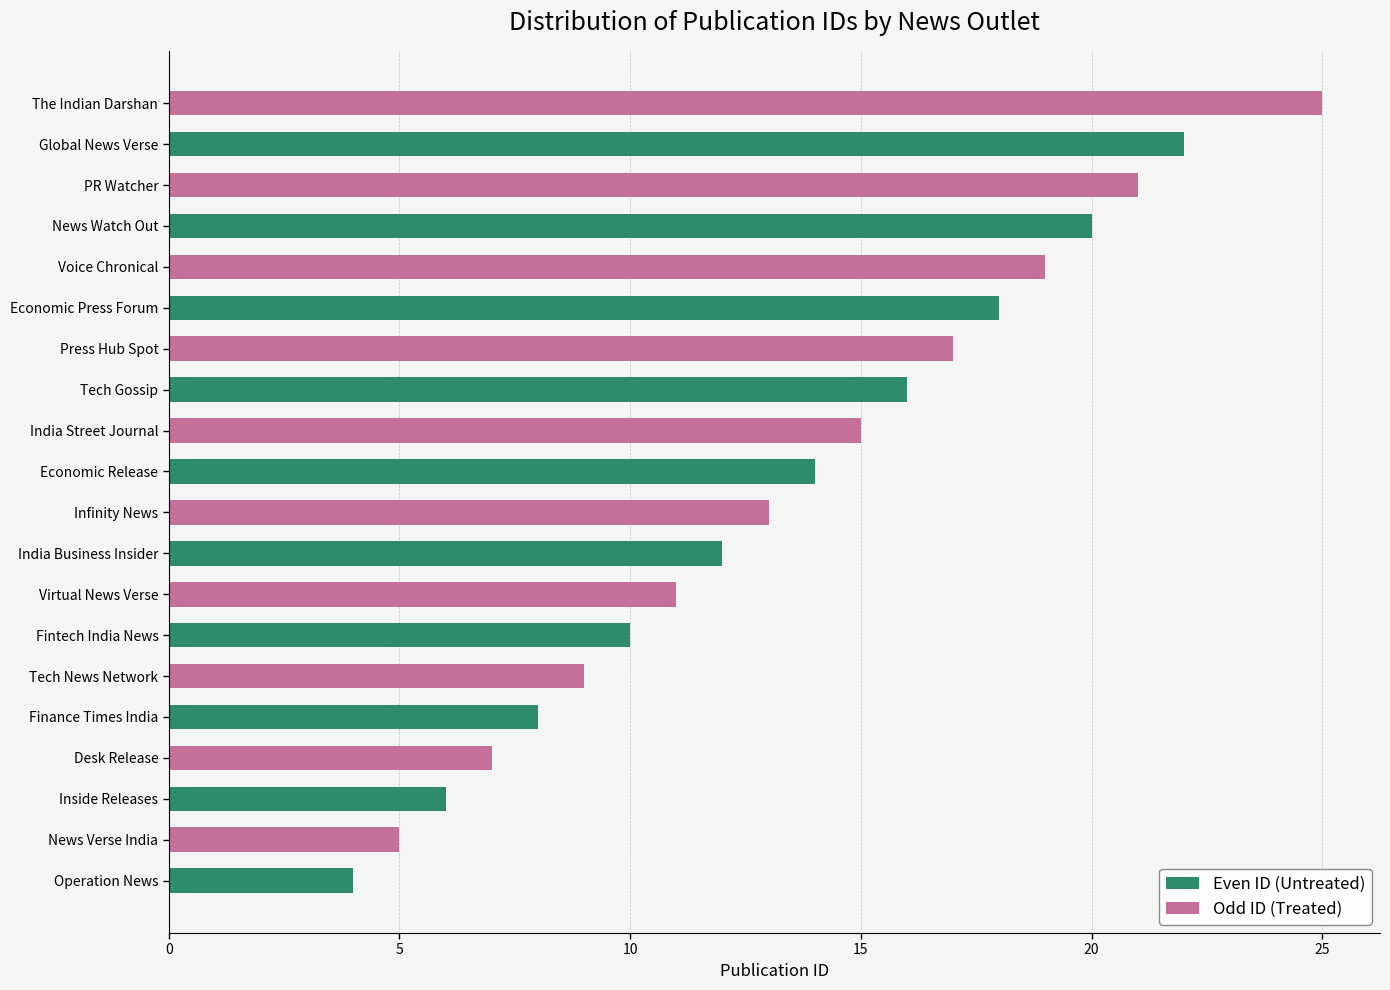

What is the difference between the Even ID (Untreated) values at Inside Releases and Global News Verse?

16